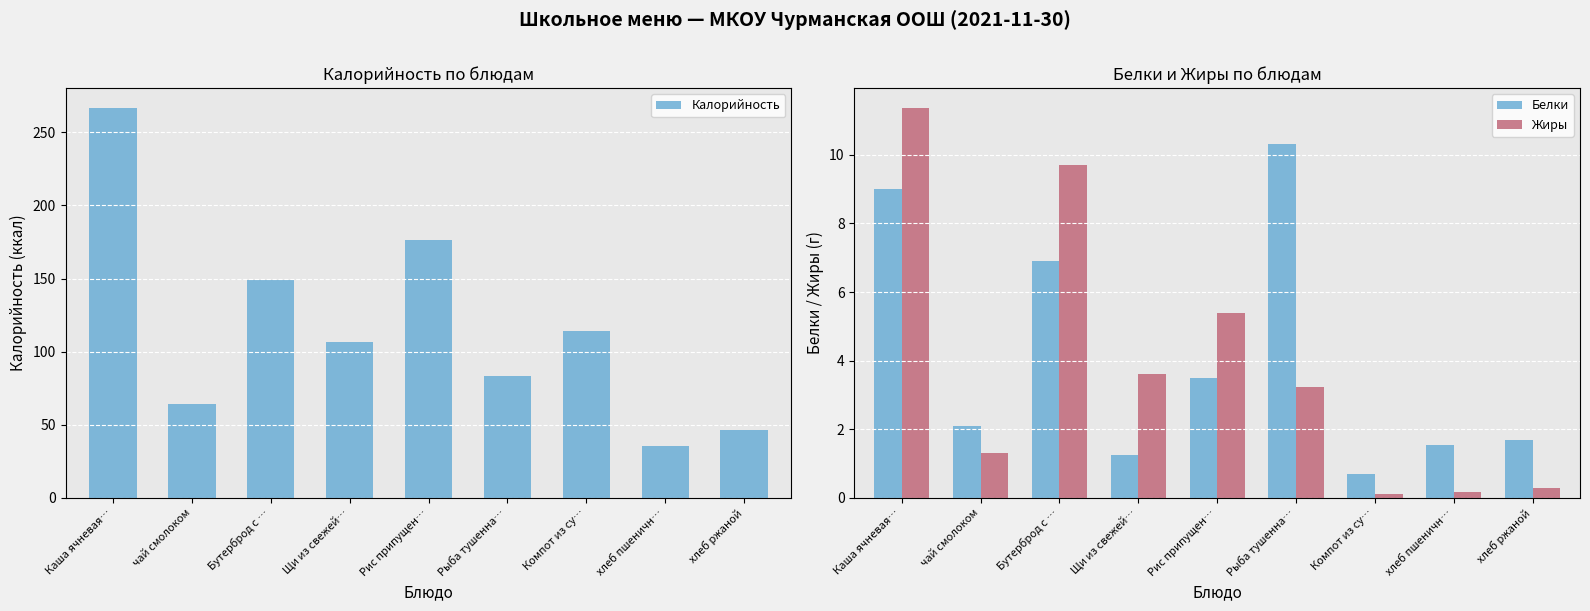

What is the difference between the second highest and second lowest values in the Белки series?

7.7